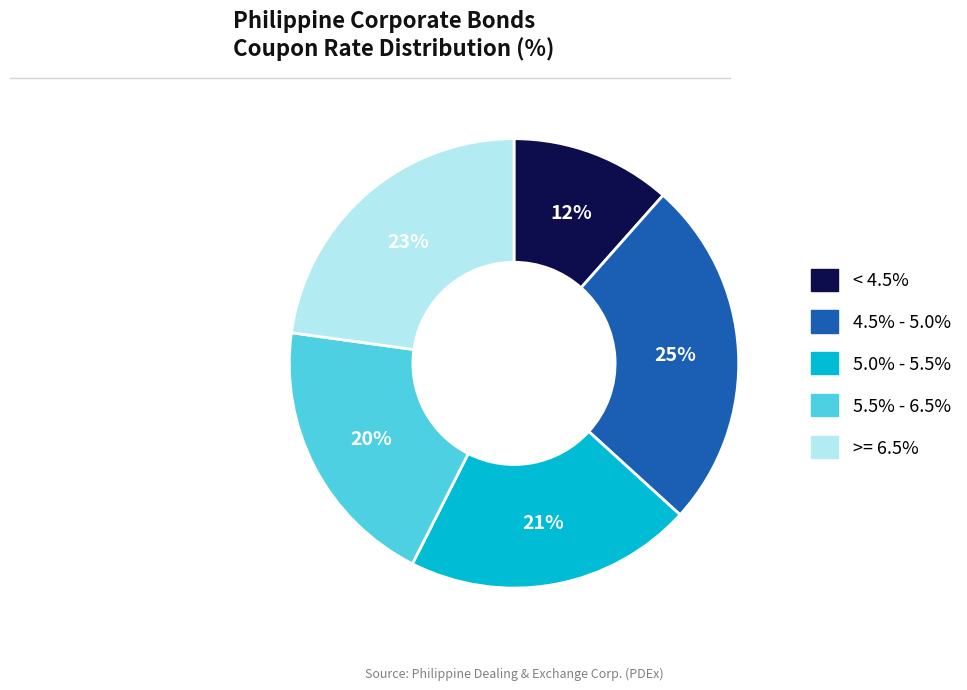

To the nearest percent, what is the difference between the < 4.5% and 5.5% - 6.5% slice percentages?

8%